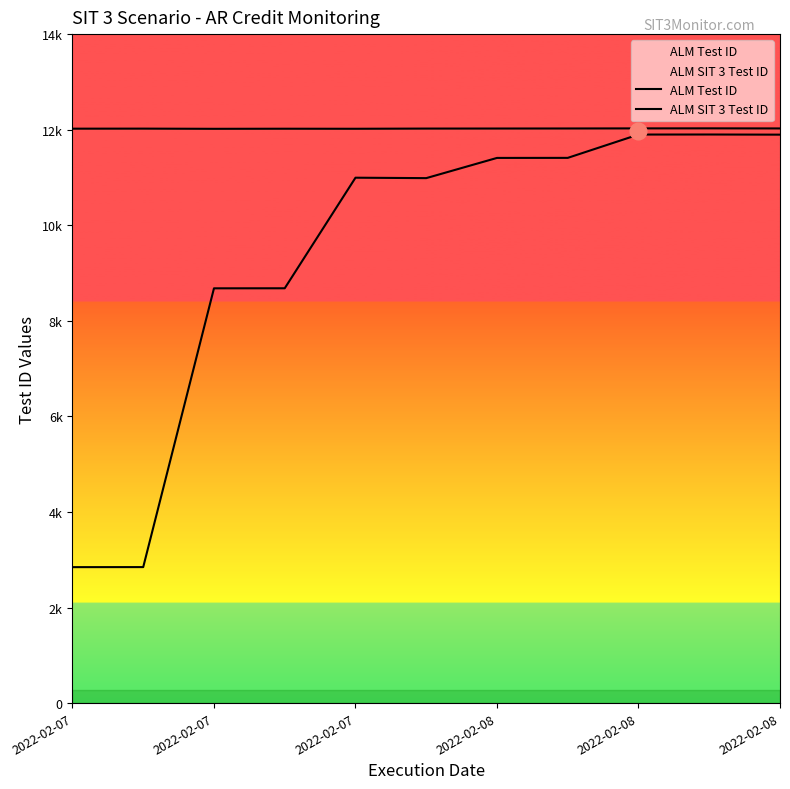

True or false: ALM Test ID and ALM SIT 3 Test ID intersect in this chart.

False